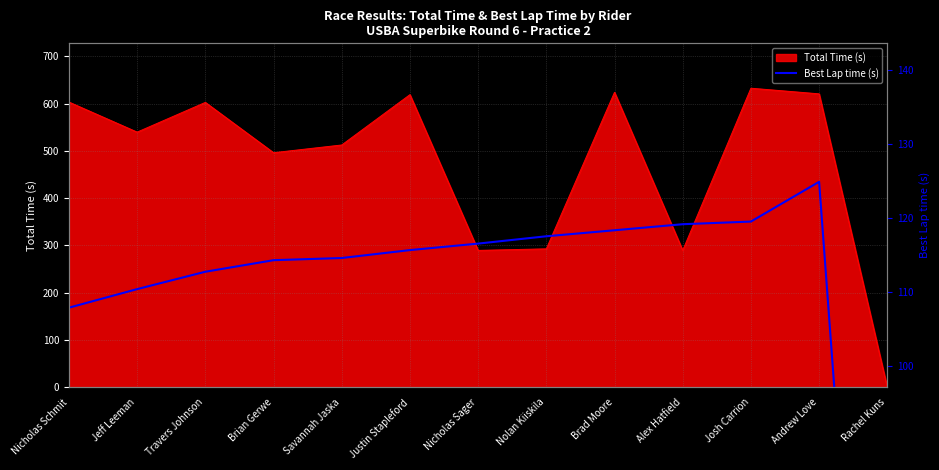

Is it true that the value at Nolan Kiiskila is 175.2?

False